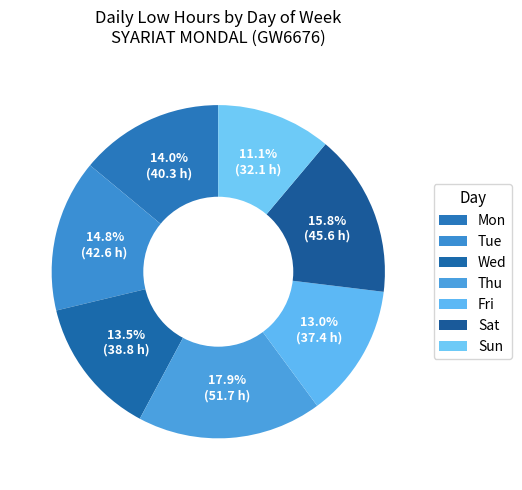

How many slices are in this pie chart?

7